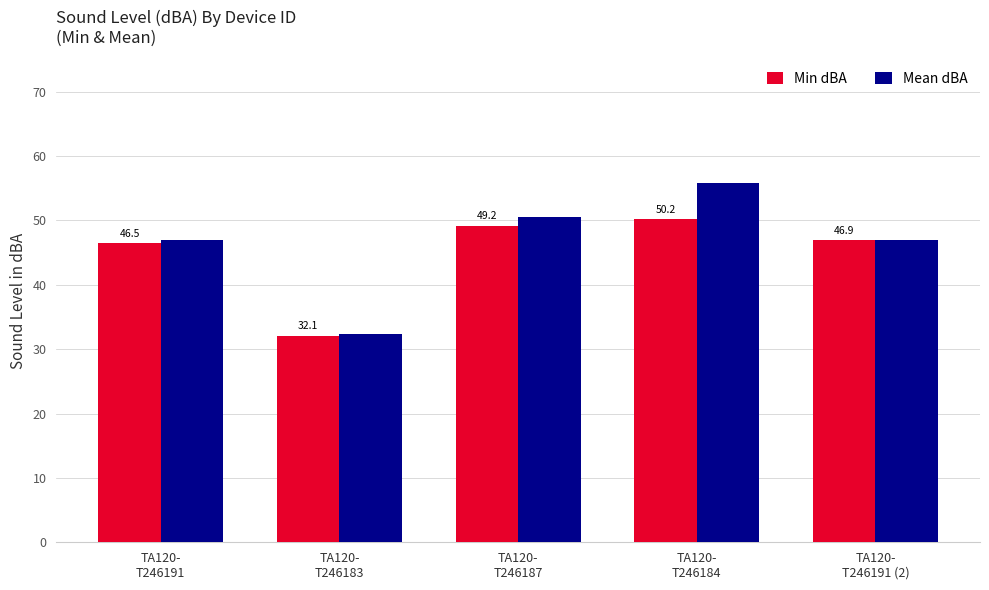

What are all the series names shown in the legend?

Min dBA, Mean dBA